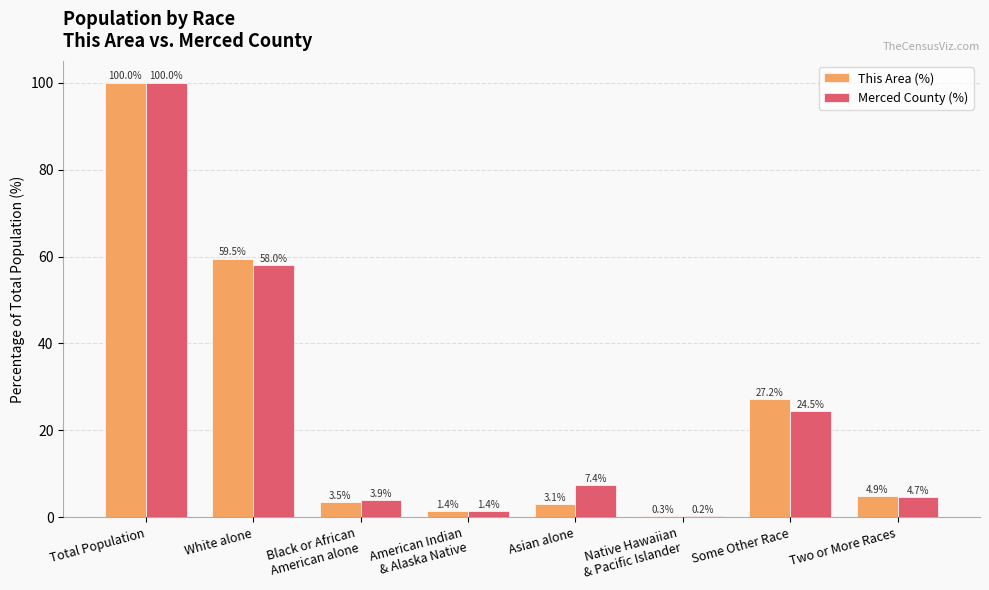

What are all the series names shown in the legend?

This Area (%), Merced County (%)